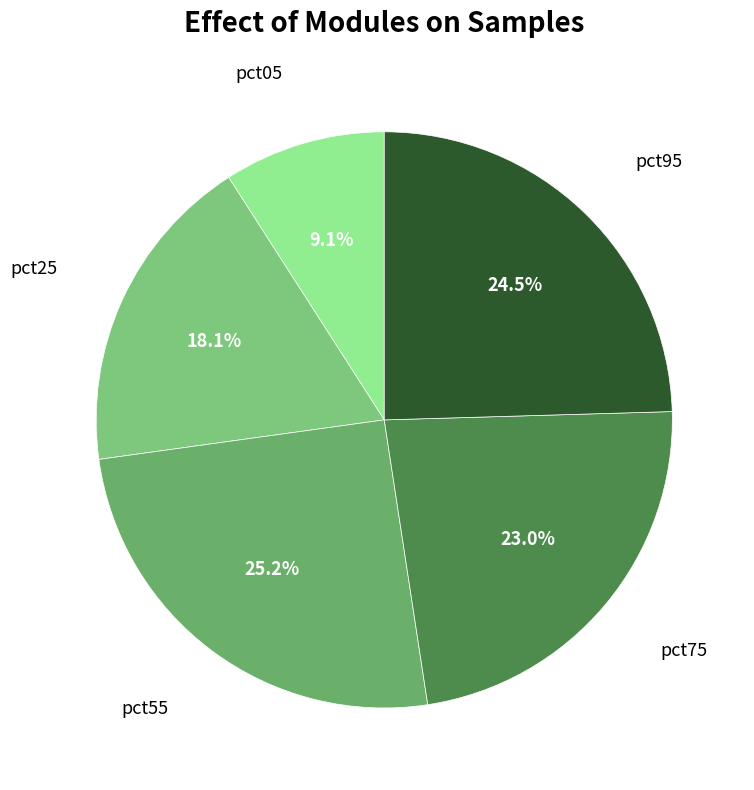

Rank the categories by value from lowest to highest.

pct05, pct25, pct75, pct95, pct55